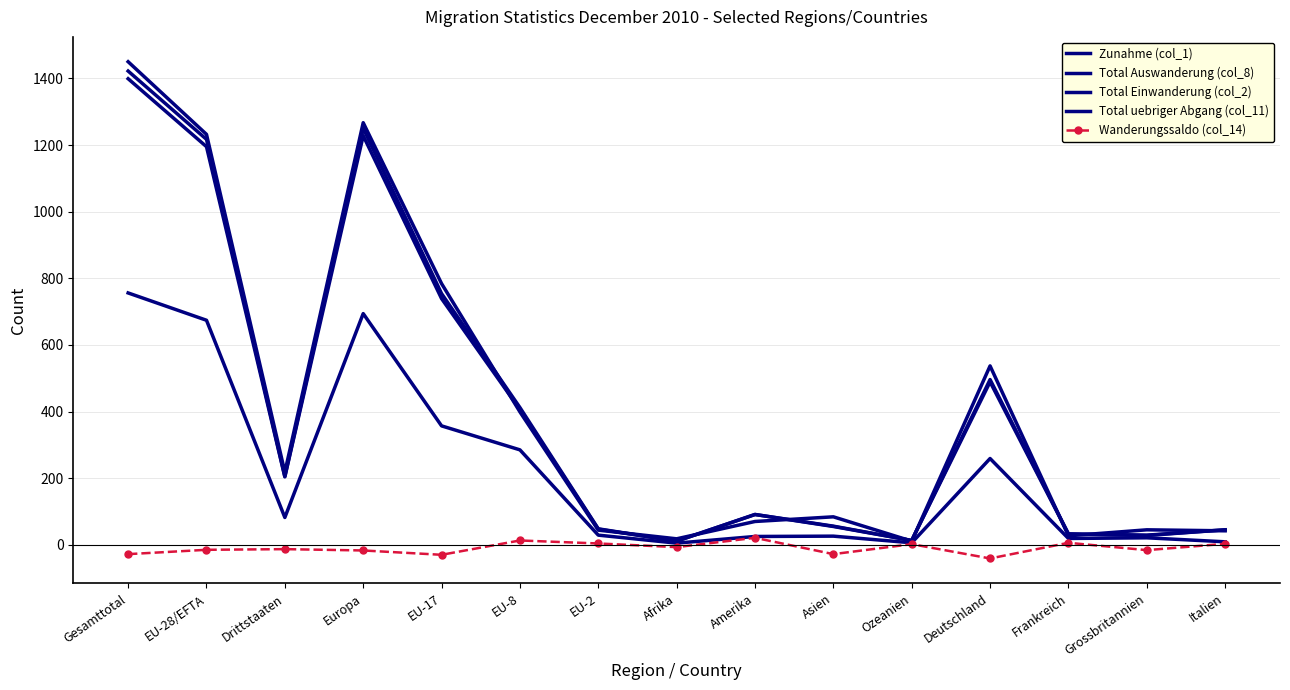

What position from the right is EU-17?

11